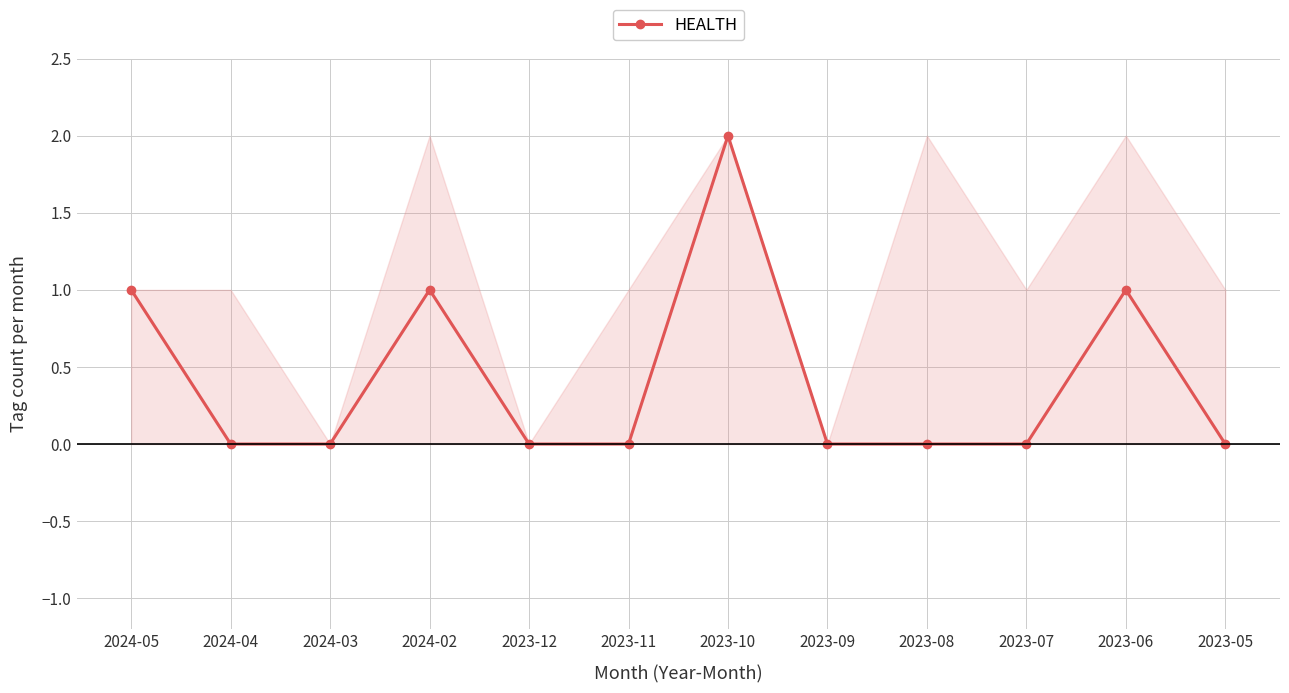

Where is the first local maximum?

2024-02